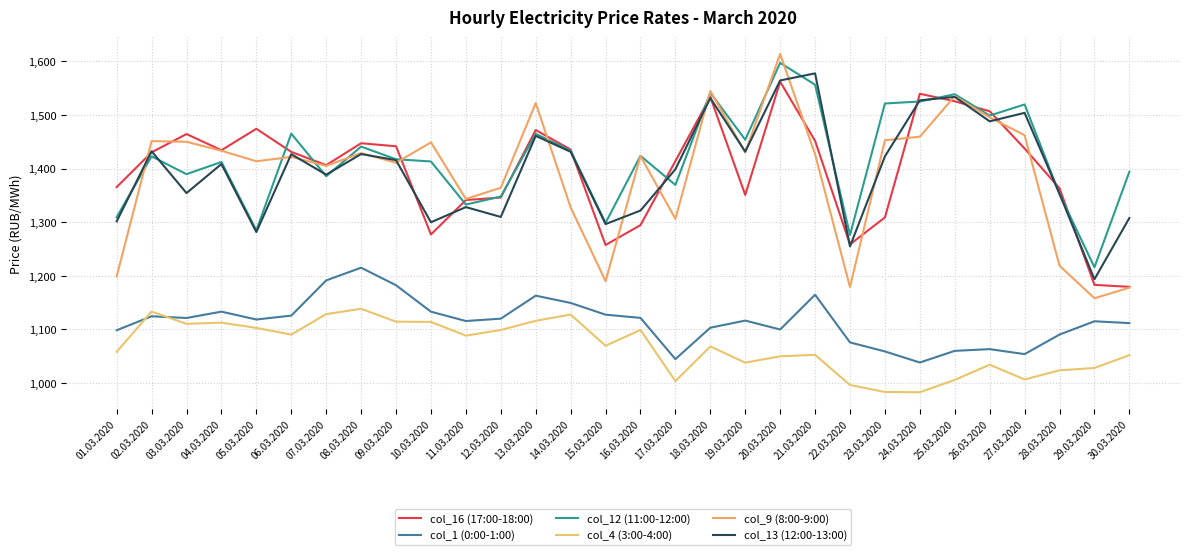

In col_16 (17:00-18:00), how many points are lower than both neighbors (excluding endpoints)?

6